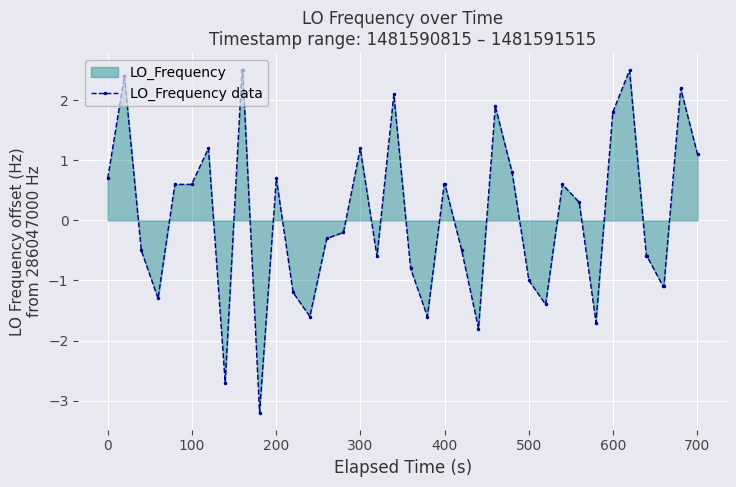

Reading left to right, list all the values displayed in this chart.

0.7	2.4	-0.5	-1.3	0.6	0.6	1.2	-2.7	2.5	2.5	-3.2	0.7	-1.2	-1.6	-0.3	-0.2	1.2	-0.6	2.1	-0.8	-1.6	0.6	0.6	-0.5	-1.8	1.9	0.8	-1.0	-1.4	0.6	0.3	-1.7	1.8	2.5	-0.6	-0.6	-1.1	-1.1	2.2	1.1